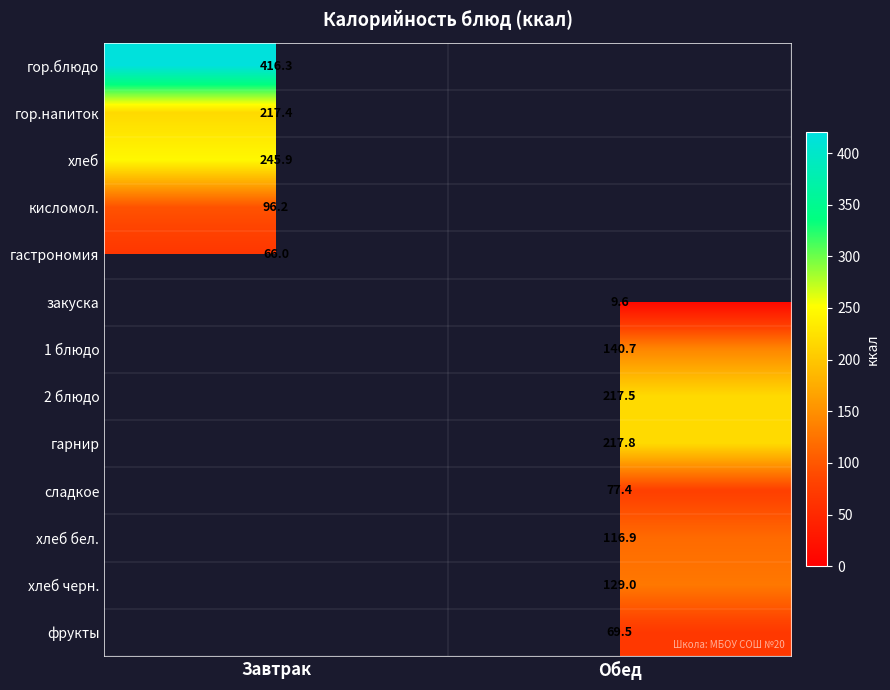

What is the smallest value displayed?

9.6